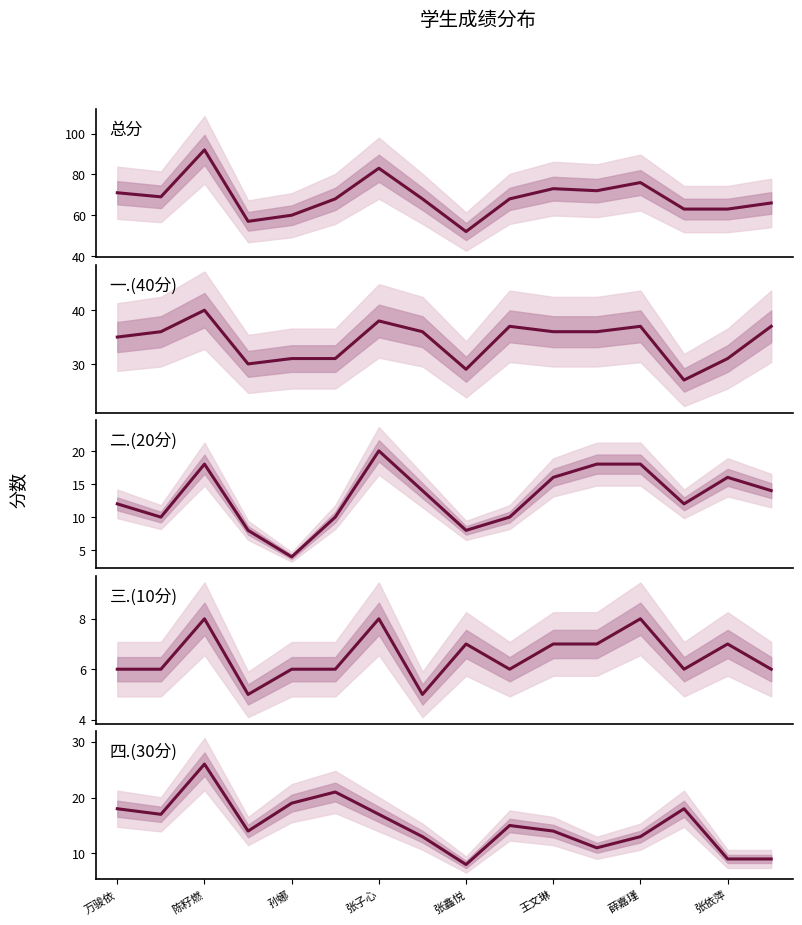

True or false: 三.(10分) has a value of 6 at 15.

True